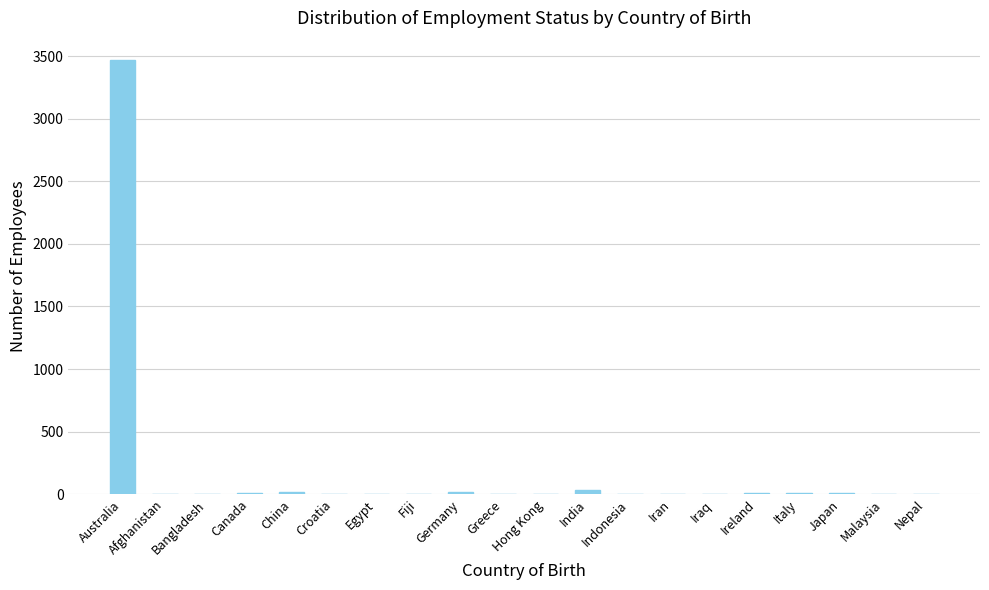

What is the maximum value shown in the chart?

3472